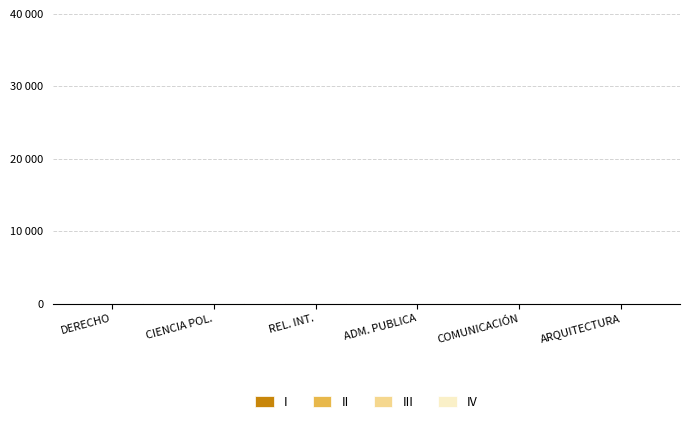

Rank the categories by IV value from highest to lowest.

DERECHO, CIENCIA POL., REL. INT., ADM. PUBLICA, COMUNICACIÓN, ARQUITECTURA